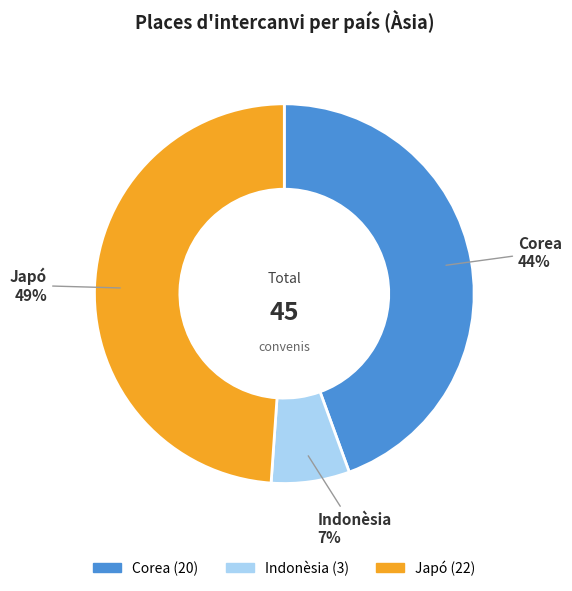

The Japó slice represents 28% of the pie. True or false?

False